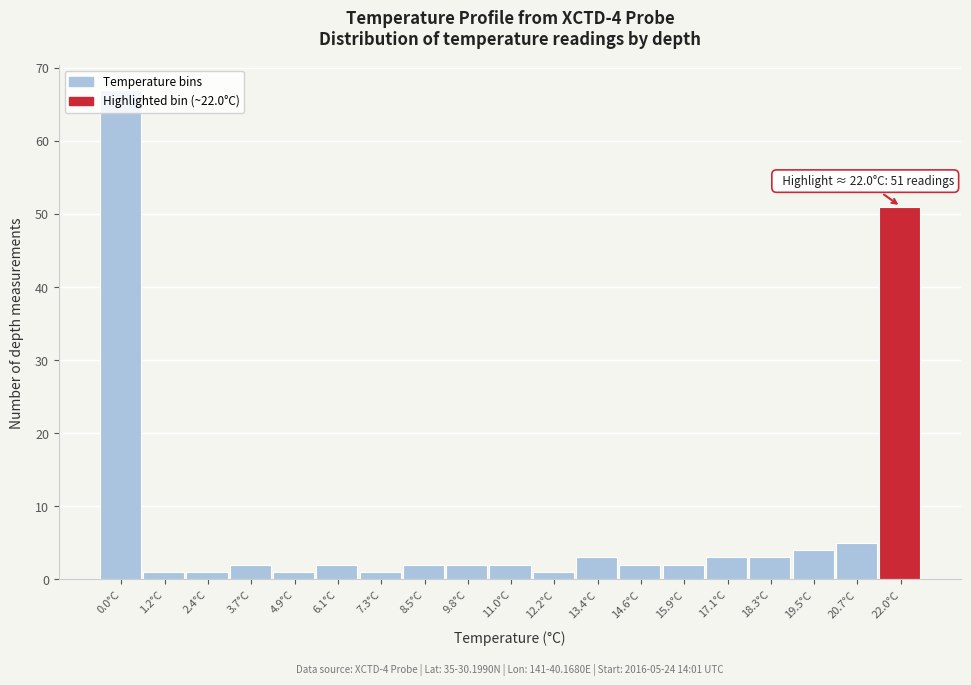

At which category does the chart reach its peak across all series?

0.0°C